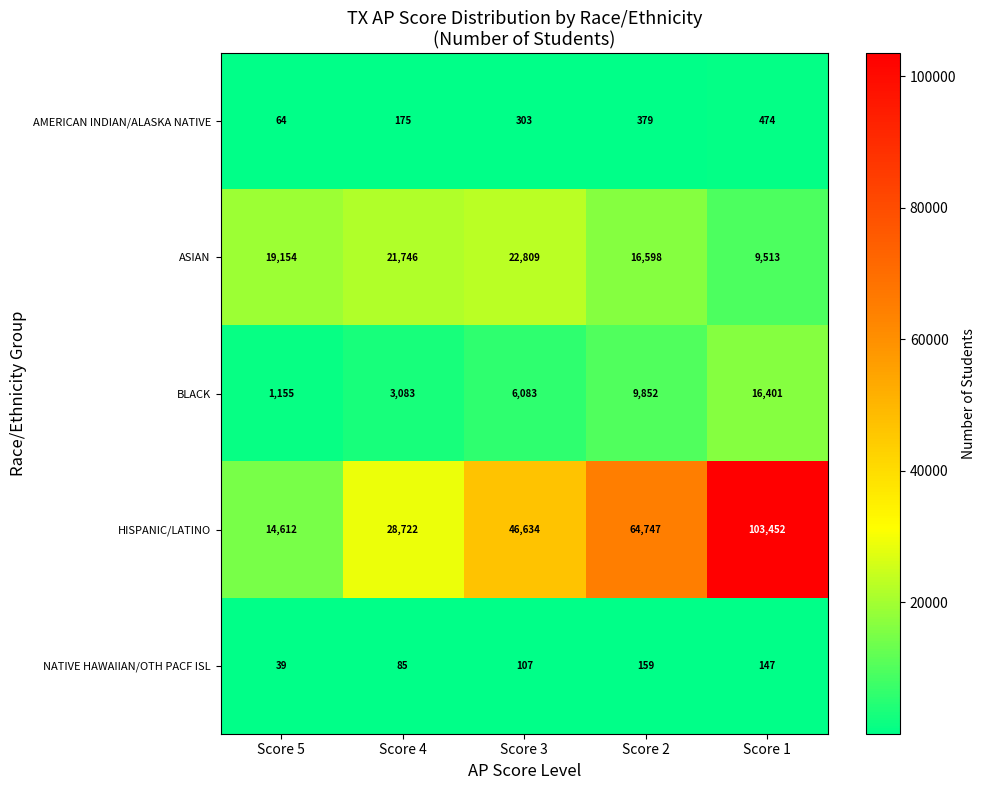

What value does the NATIVE HAWAIIAN/OTH PACF ISL series have at Score 3, to the nearest 5?

105